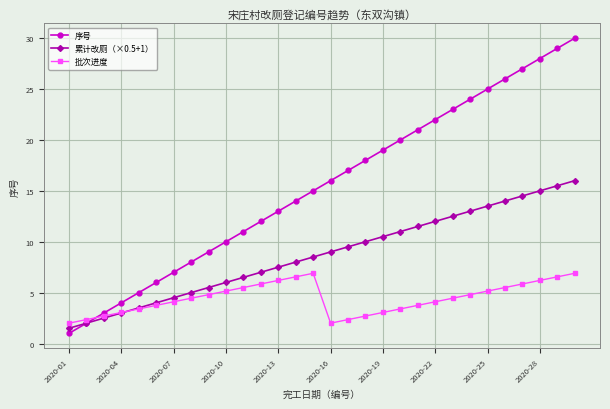

List the series in order of their overall mean, lowest first.

批次进度, 累计改厕（×0.5+1）, 序号